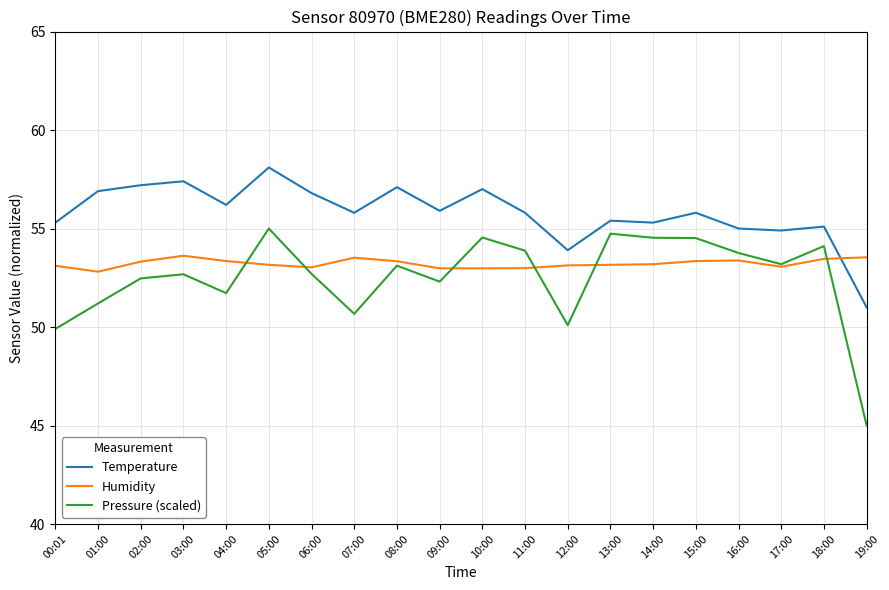

Between 02:00 and 19:00, which series saw the biggest shift?

Pressure (scaled)